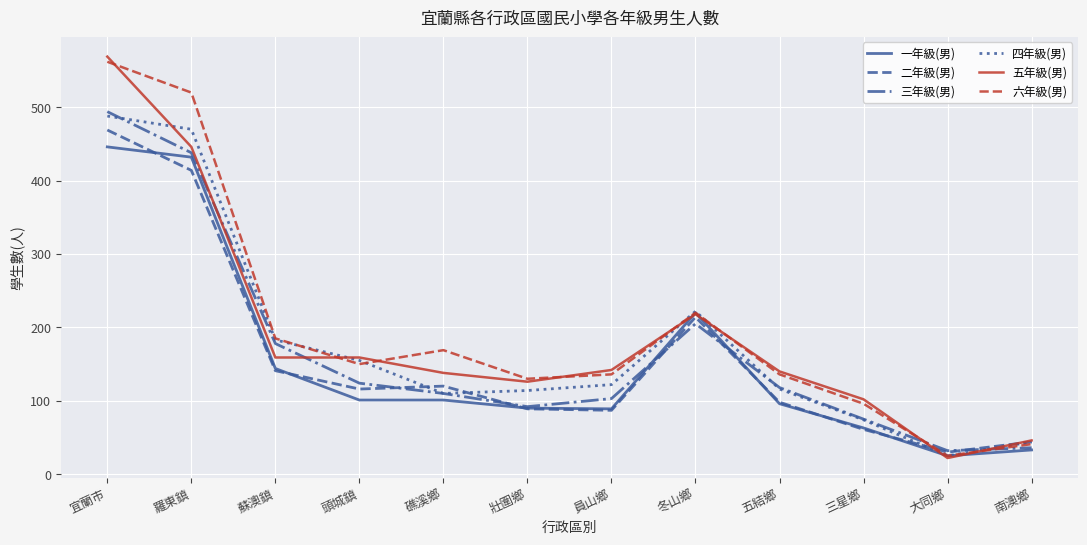

What is the difference between the maximum and minimum values in the 六年級(男) series?

537